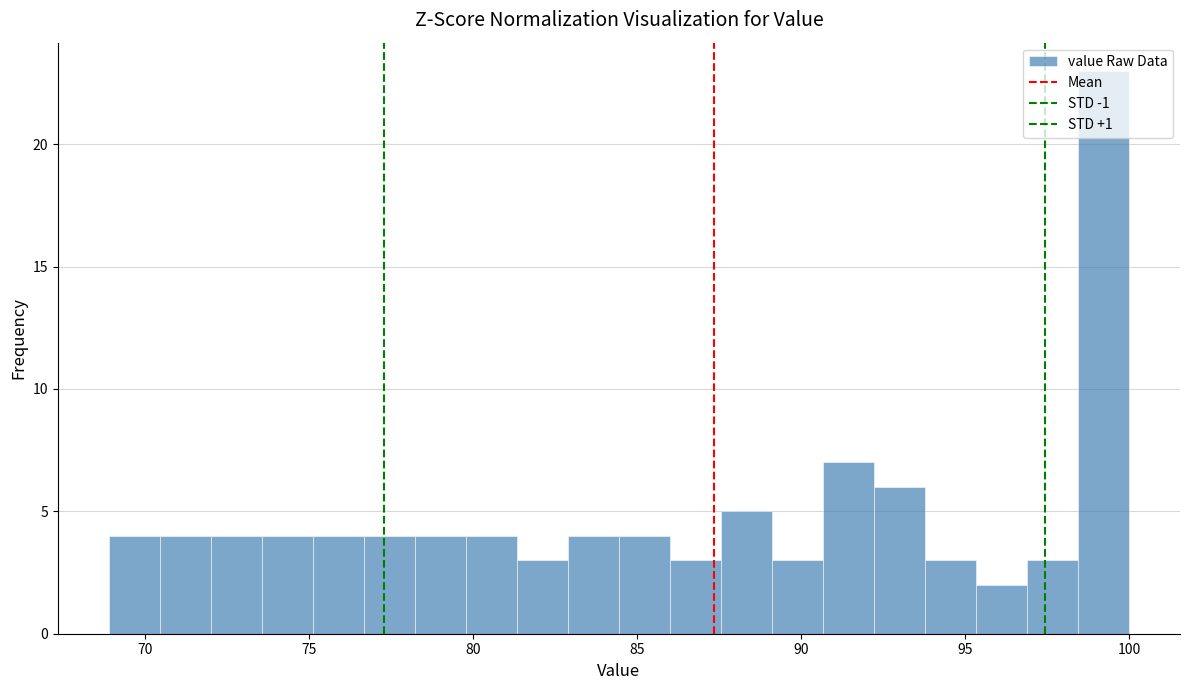

Read against the x-axis, roughly where is the centre of the tallest bar?

99.0